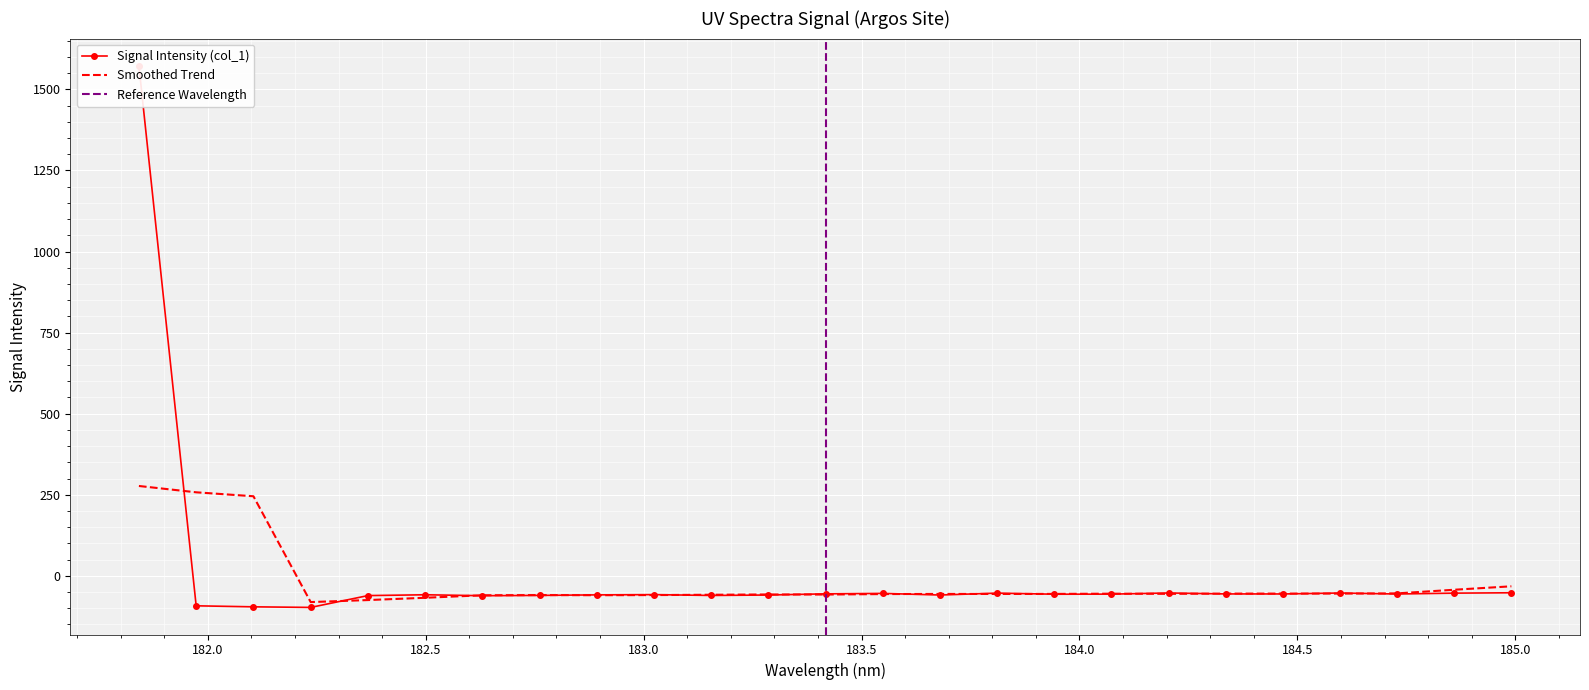

What position from the left is 184.46687888?

21